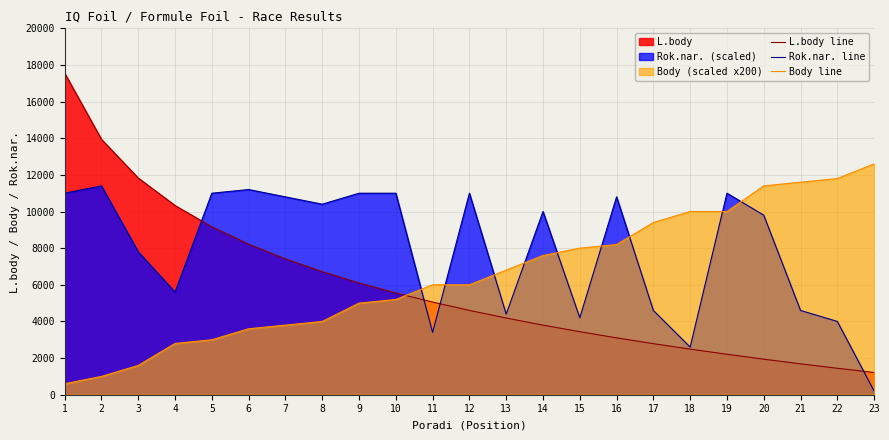

Which series has the largest total across all categories?

Rok.nar. line